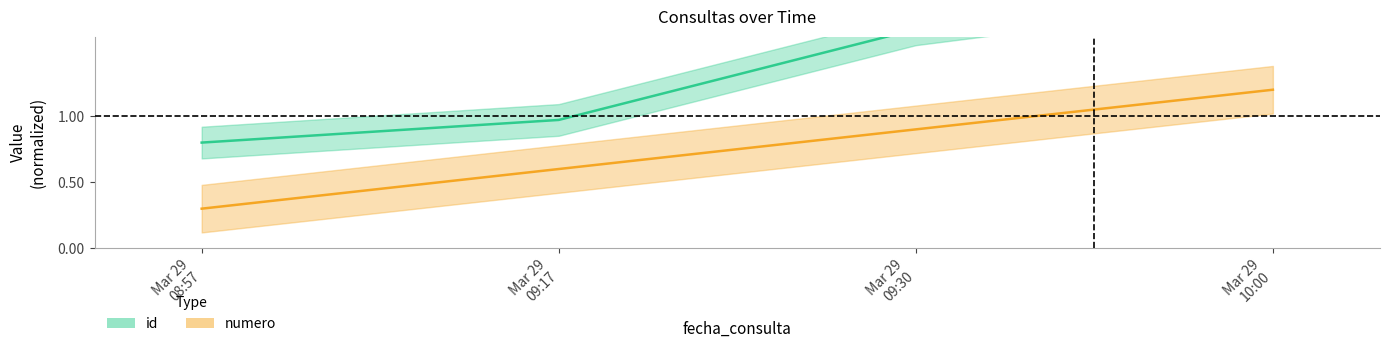

True or false: id has a value of 0.8 at Mar 29 08:57.

True